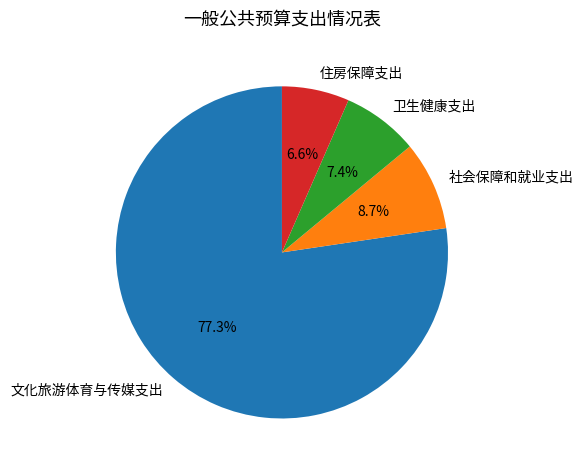

Approximately how many times larger is the value at 卫生健康支出 compared to 住房保障支出?

1.1